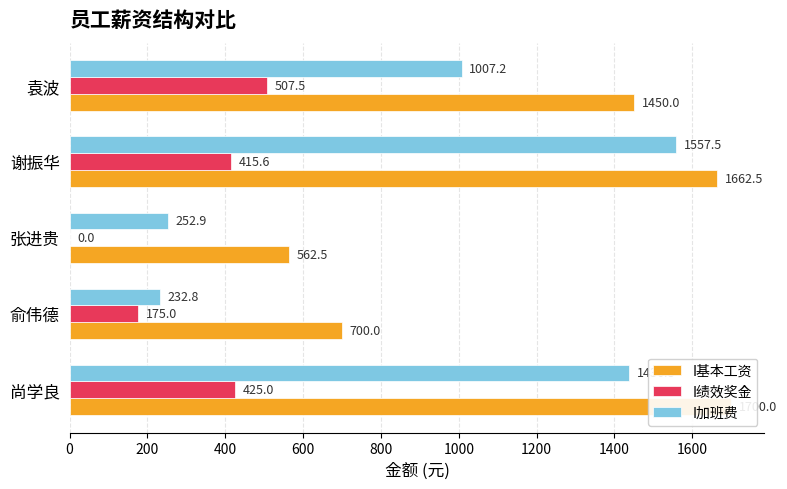

What is the maximum value shown in the chart?

1700.0